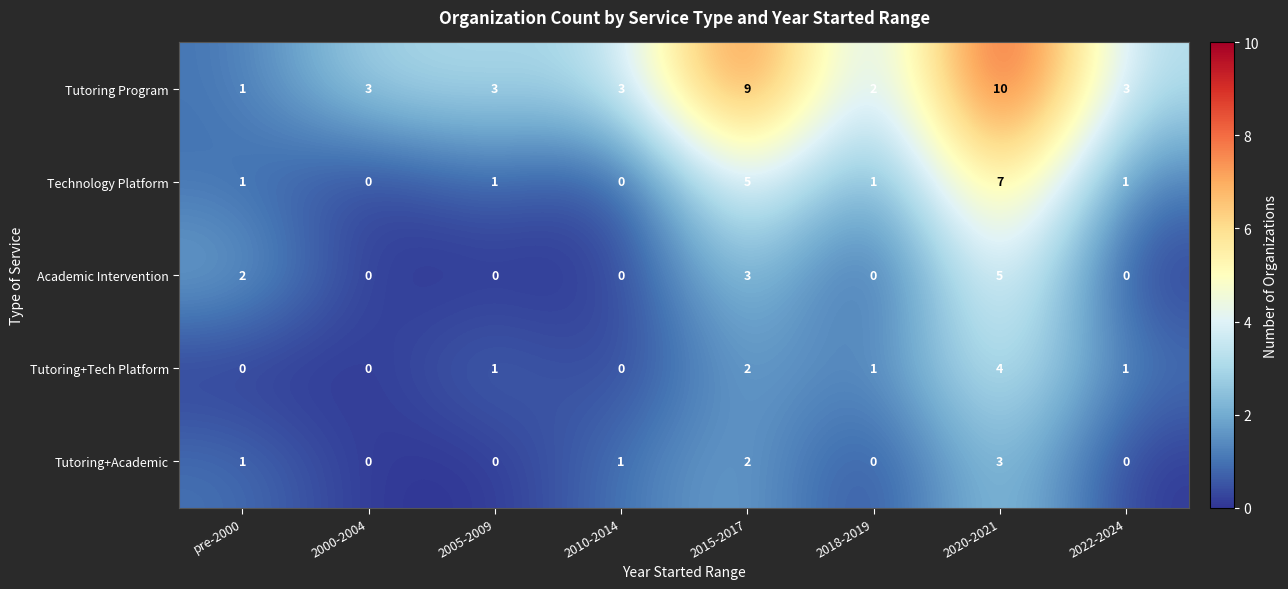

Which series has the largest range (max minus min)?

Tutoring Program